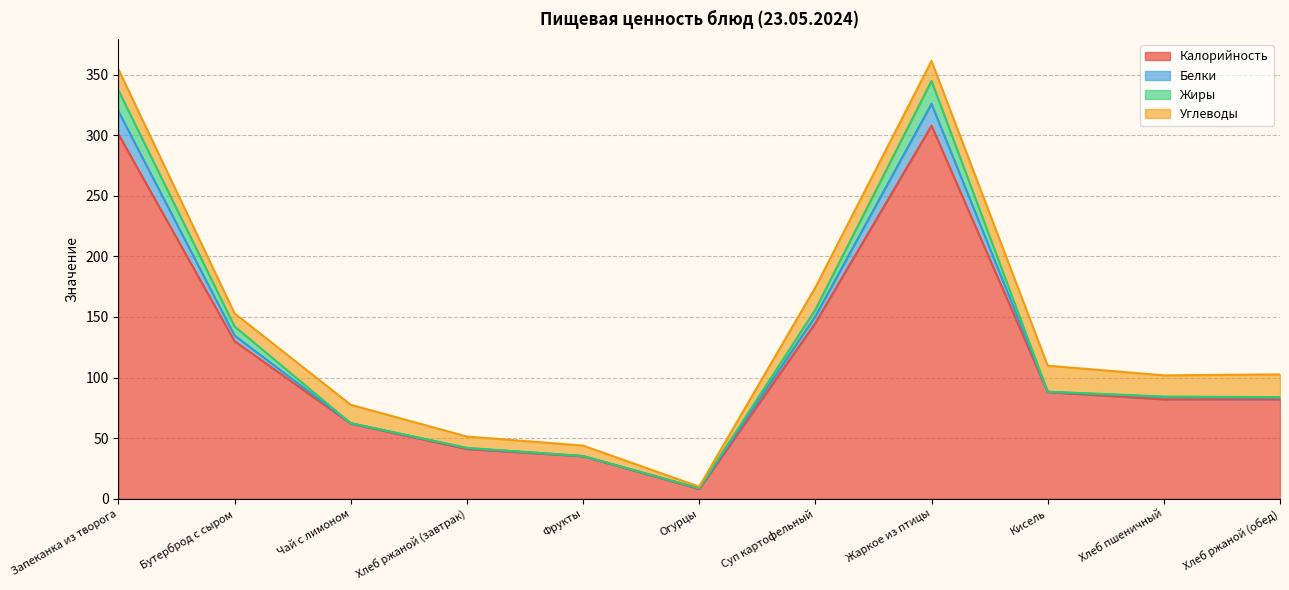

List the labels in order of Белки value, largest first.

Запеканка из творога, Жаркое из птицы, Суп картофельный, Бутерброд с сыром, Хлеб пшеничный, Хлеб ржаной (обед), Хлеб ржаной (завтрак), Огурцы, Чай с лимоном, Фрукты, Кисель